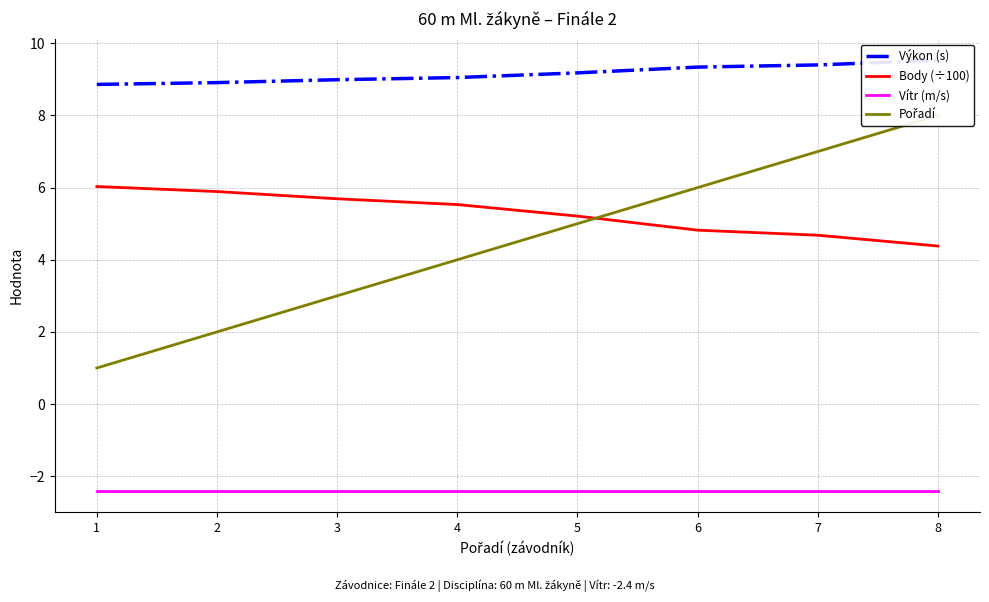

At which category is the sum across all series the highest?

8